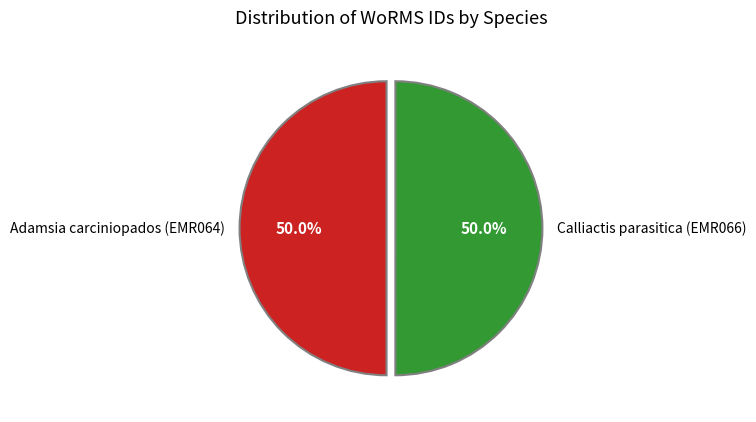

Approximately how many times larger is the value at Adamsia carciniopados (EMR064) compared to Calliactis parasitica (EMR066)?

1.0